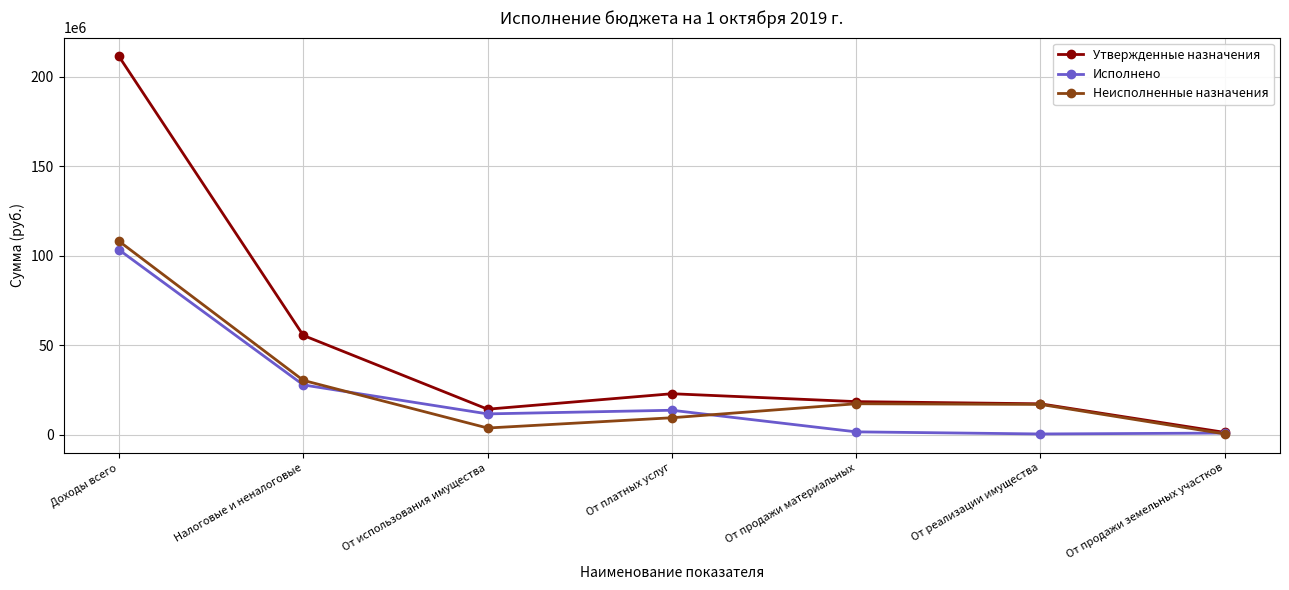

What is the spread (max minus min) of values at Налоговые и неналоговые?

27657799.5